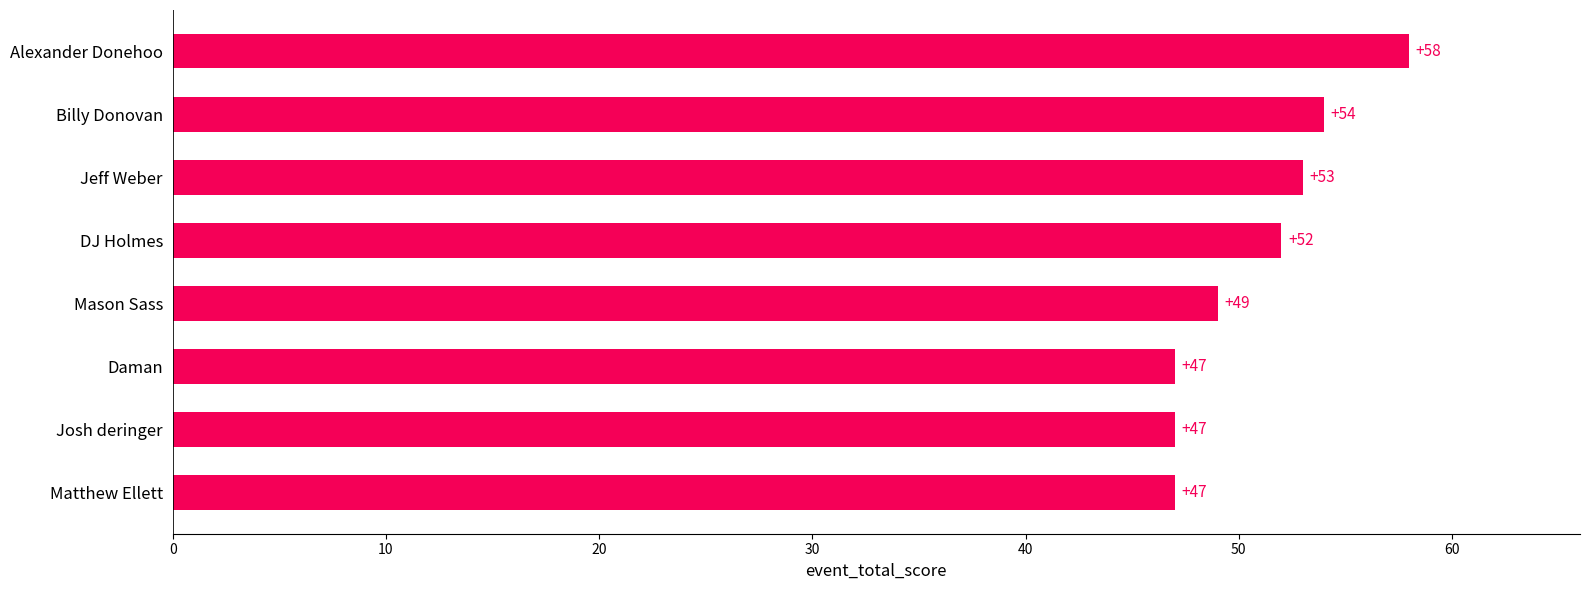

How many distinct data groups are displayed?

1